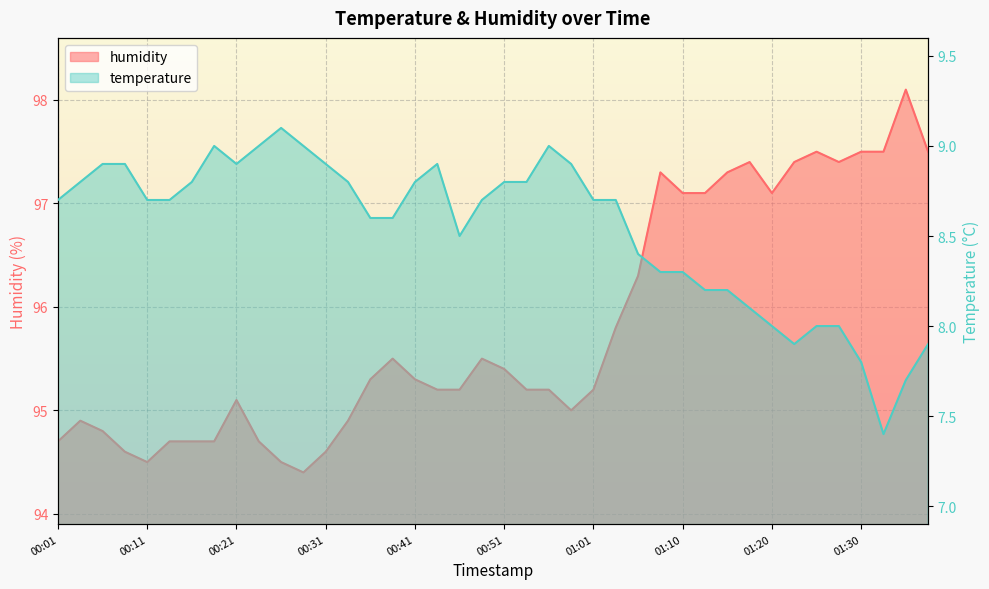

What is the difference between the maximum and minimum values in the temperature series?

1.7